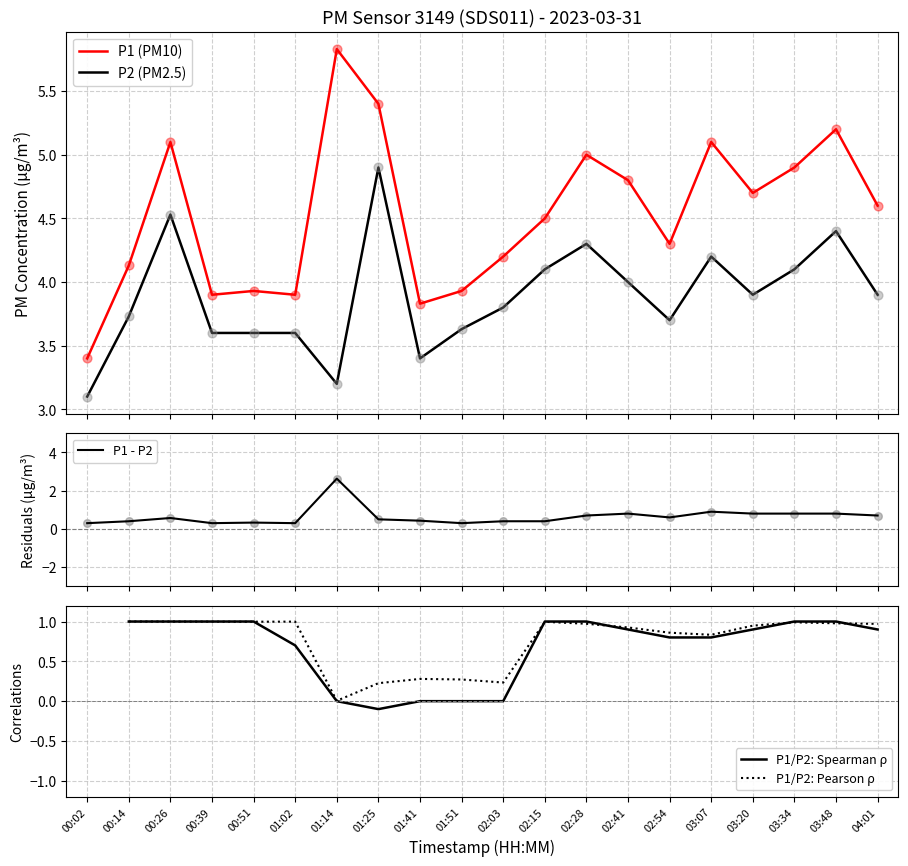

Which series contains the highest Y value?

P1 (PM10)